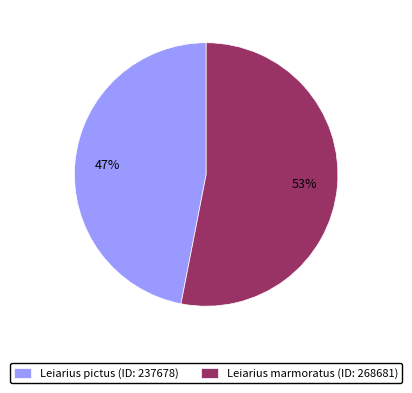

The Leiarius pictus slice represents 47% of the pie. True or false?

True